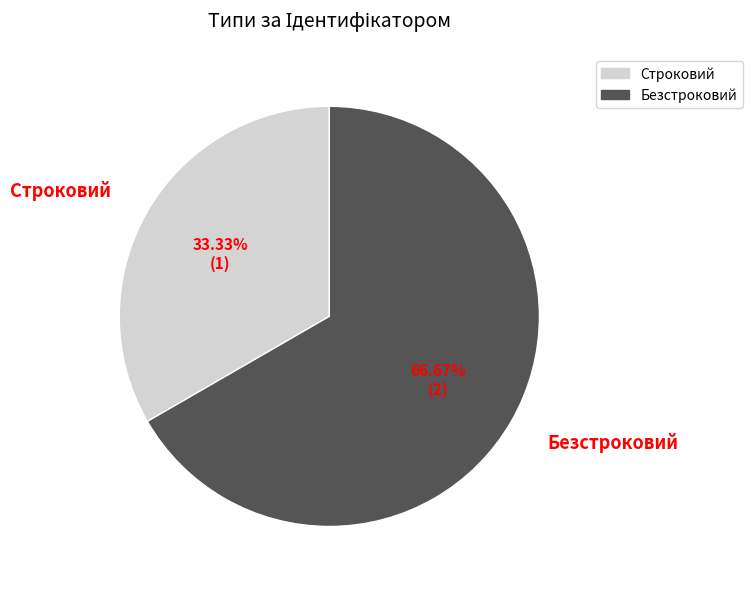

Between Безстроковий and Строковий, which is larger?

Безстроковий